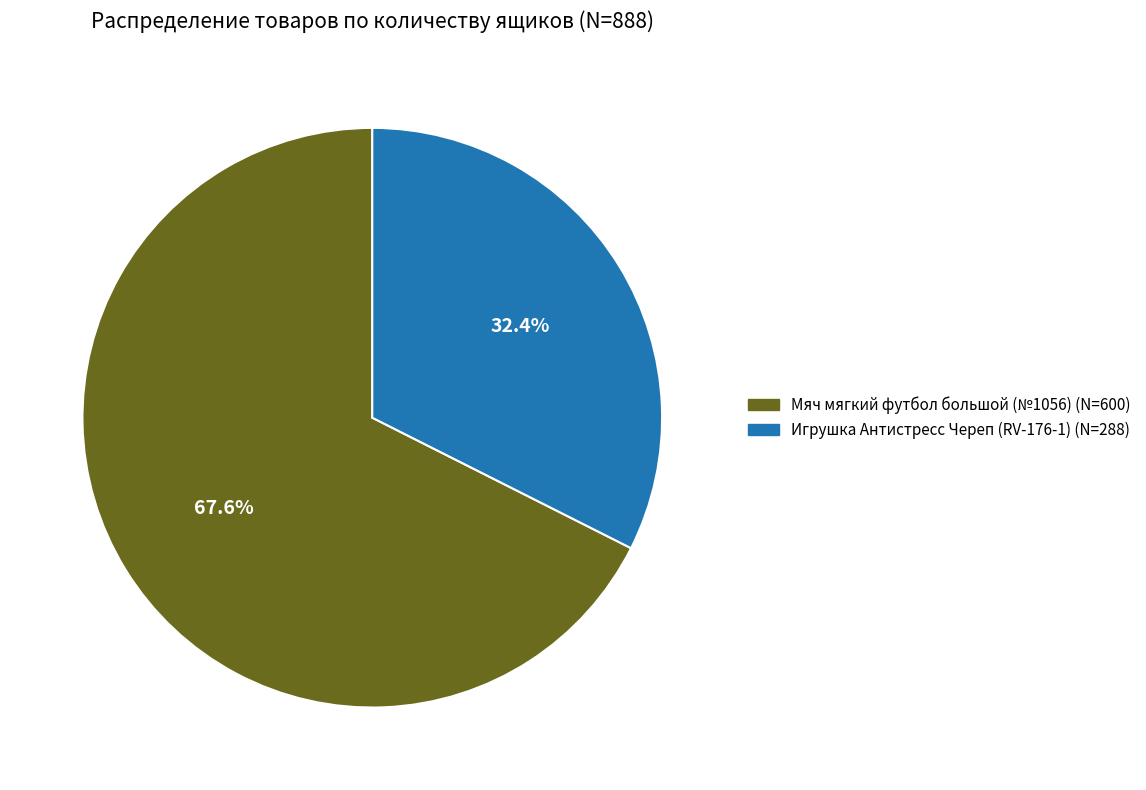

Does any single category account for the majority?

Yes